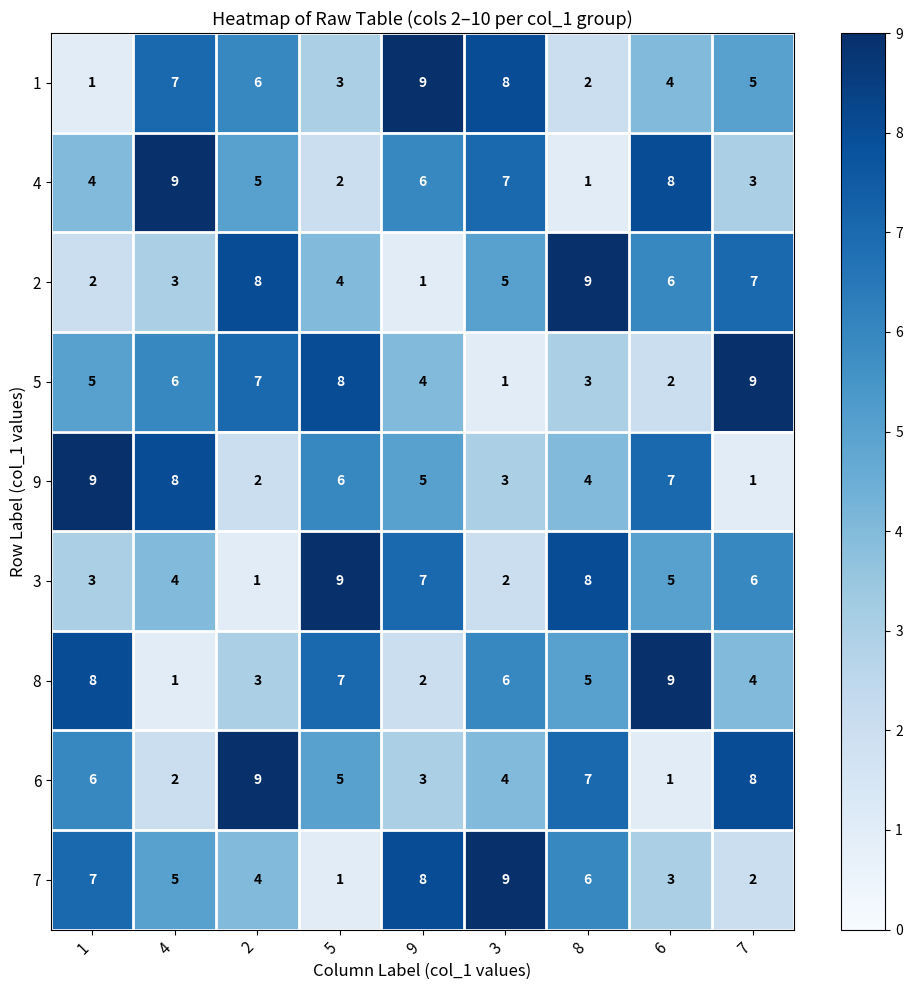

Rank the categories by 7 value from lowest to highest.

5, 7, 6, 2, 4, 8, 1, 9, 3